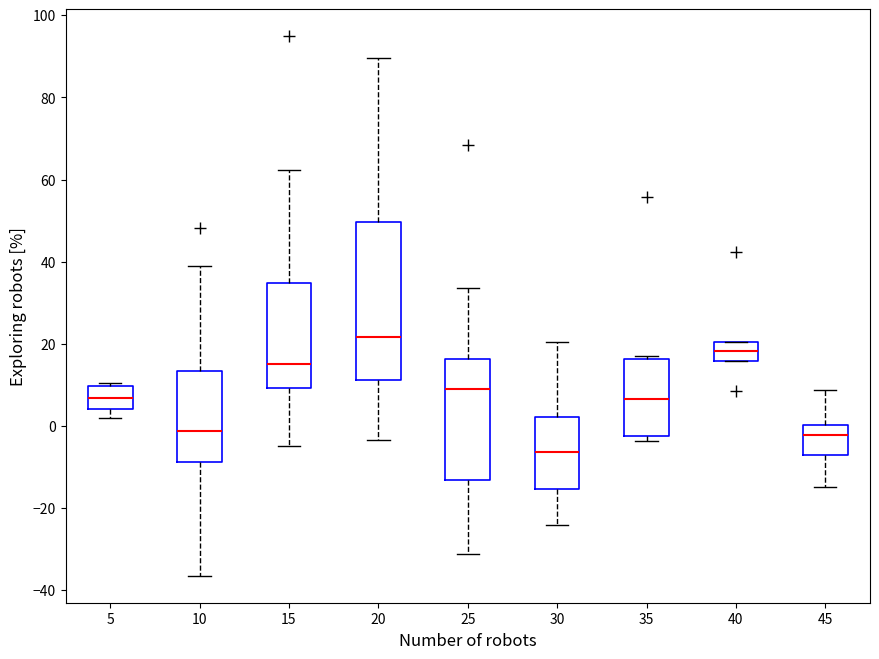

Comparing the boxes themselves (not the whiskers), which one is the tallest?

20